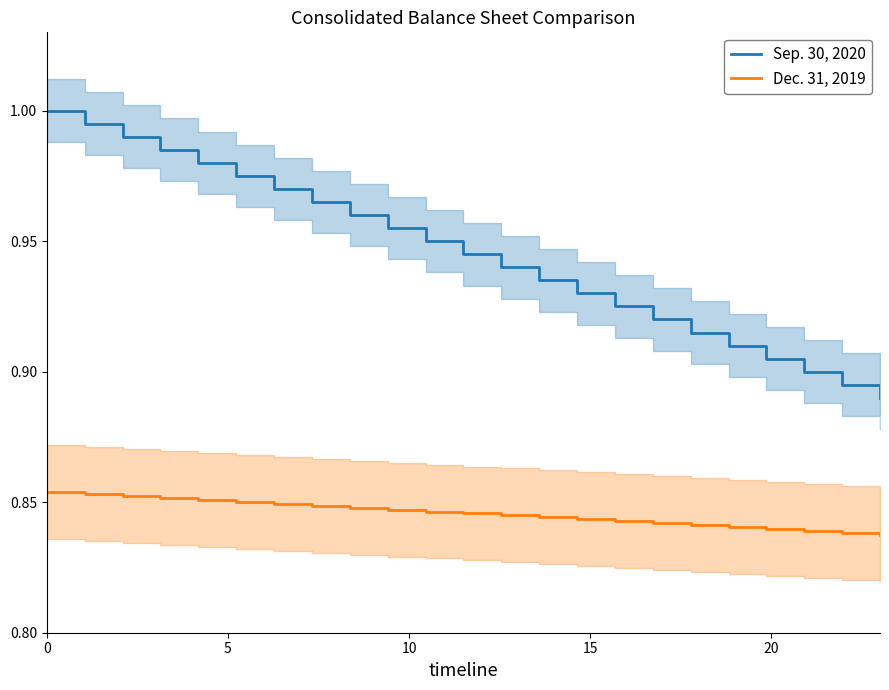

True or false: Sep. 30, 2020 has more than 0 points higher than both neighbors.

False